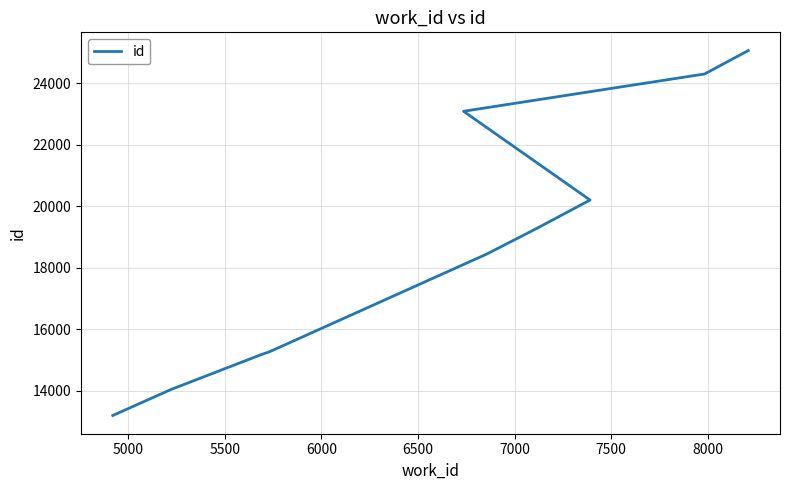

True or false: the data has more than 2 interior local peaks.

False